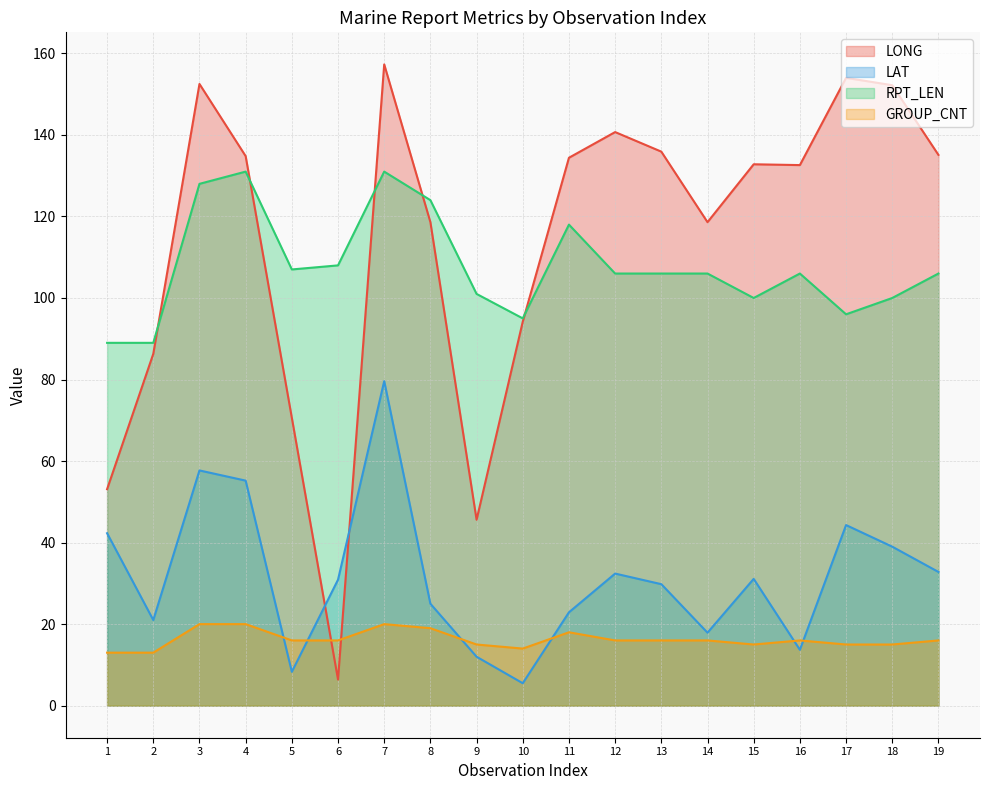

At how many categories does at least one series exceed 13?

19